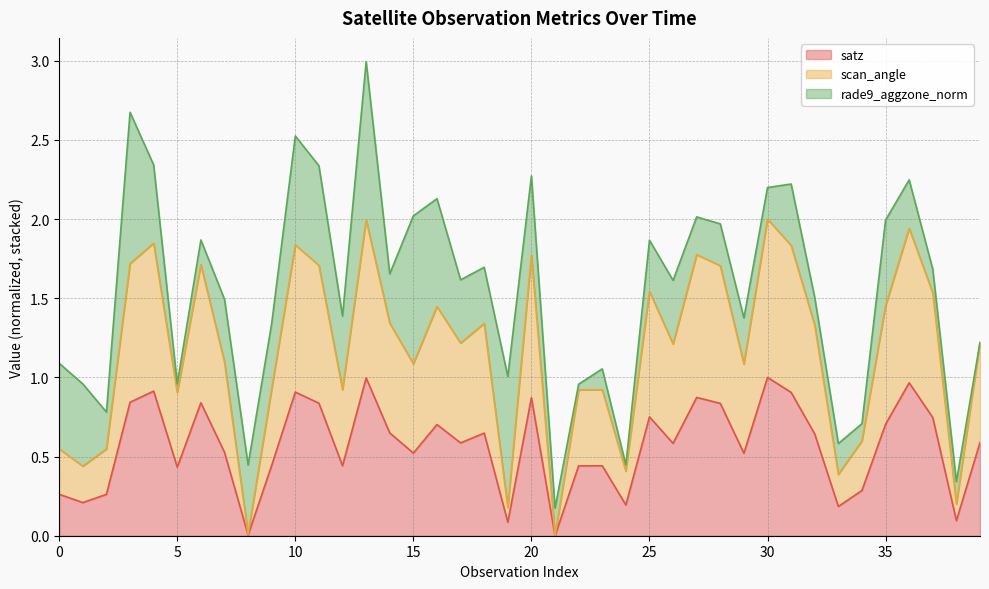

What is the sum of all satz values?

22.7